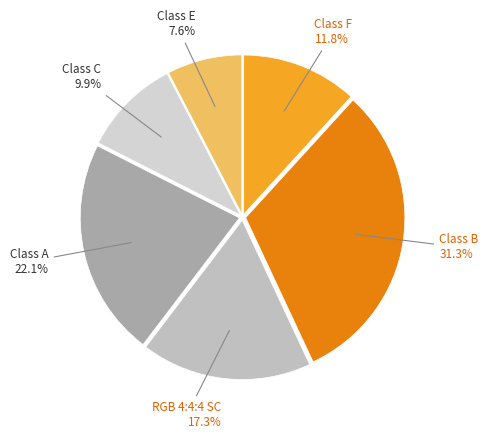

Count the number of slices in the pie.

6